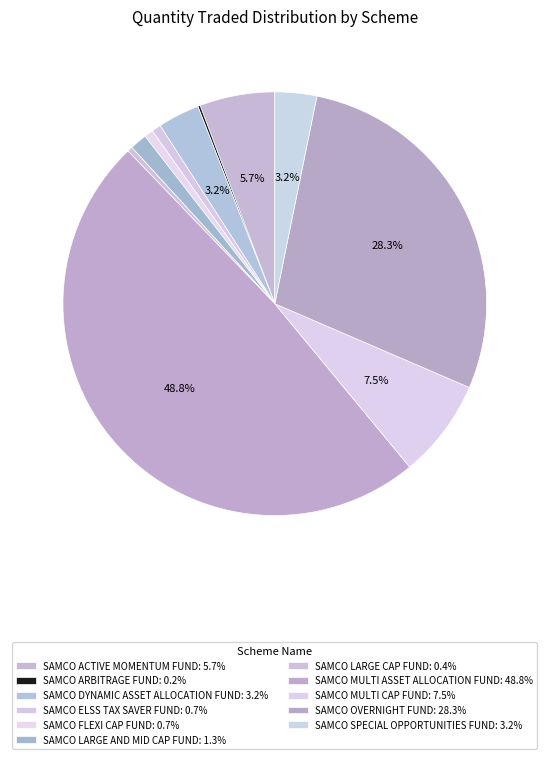

Is it true that SAMCO ACTIVE MOMENTUM FUND is 6% of the pie?

True